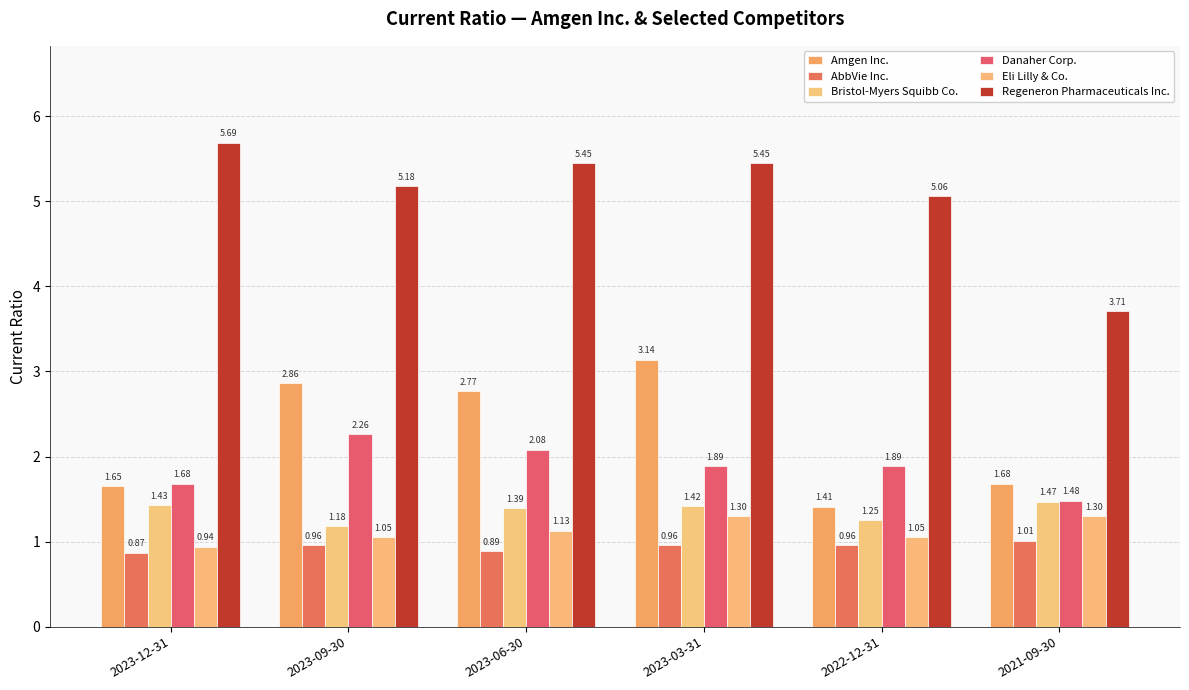

Reading left to right, extract all data points from this chart.

Amgen Inc.: 2023-12-31=1.6	2023-09-30=2.9	2023-06-30=2.8	2023-03-31=3.1	2022-12-31=1.4	2021-09-30=1.7
AbbVie Inc.: 2023-12-31=0.9	2023-09-30=1.0	2023-06-30=0.9	2023-03-31=1.0	2022-12-31=1.0	2021-09-30=1.0
Bristol-Myers Squibb Co.: 2023-12-31=1.4	2023-09-30=1.2	2023-06-30=1.4	2023-03-31=1.4	2022-12-31=1.2	2021-09-30=1.5
Danaher Corp.: 2023-12-31=1.7	2023-09-30=2.3	2023-06-30=2.1	2023-03-31=1.9	2022-12-31=1.9	2021-09-30=1.5
Eli Lilly & Co.: 2023-12-31=0.9	2023-09-30=1.1	2023-06-30=1.1	2023-03-31=1.3	2022-12-31=1.1	2021-09-30=1.3
Regeneron Pharmaceuticals Inc.: 2023-12-31=5.7	2023-09-30=5.2	2023-06-30=5.5	2023-03-31=5.5	2022-12-31=5.1	2021-09-30=3.7